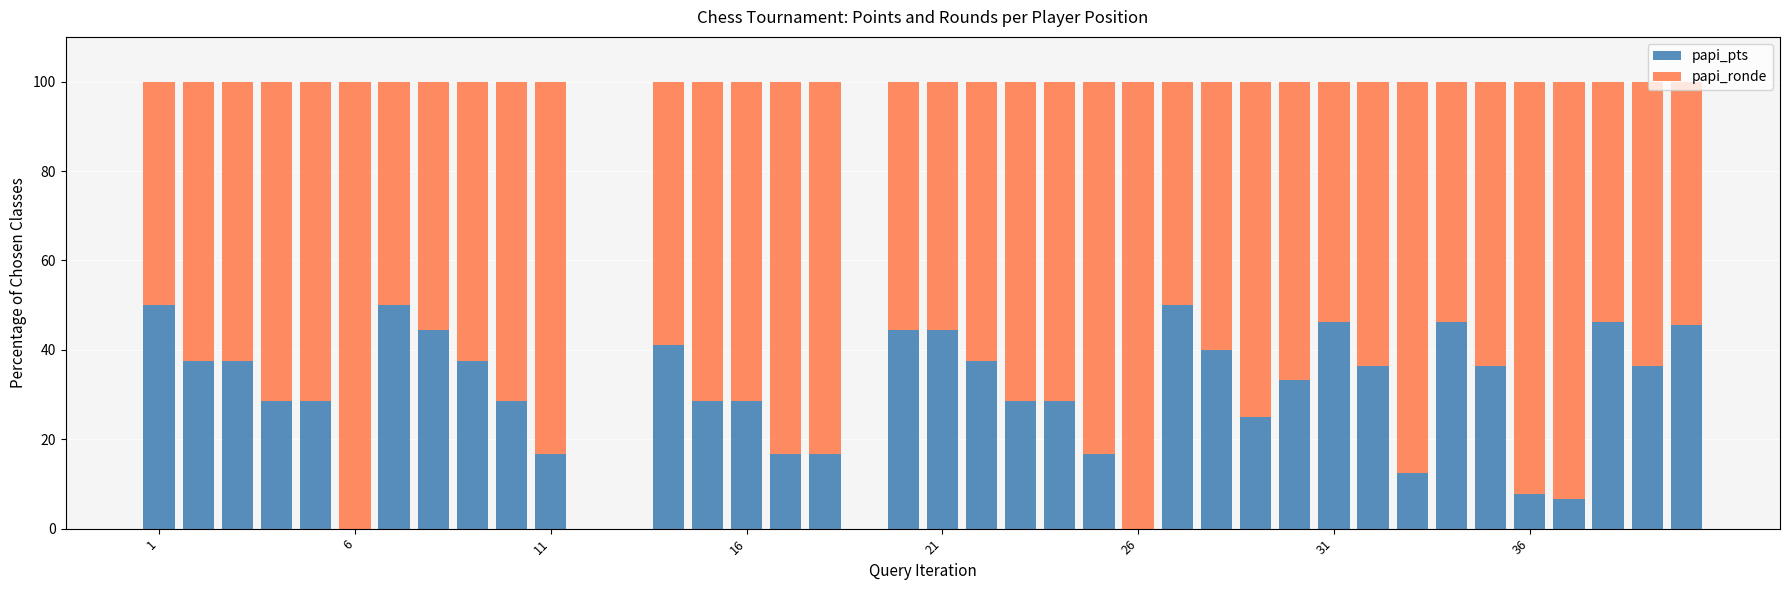

What is the sum of all papi_pts values?

1159.4